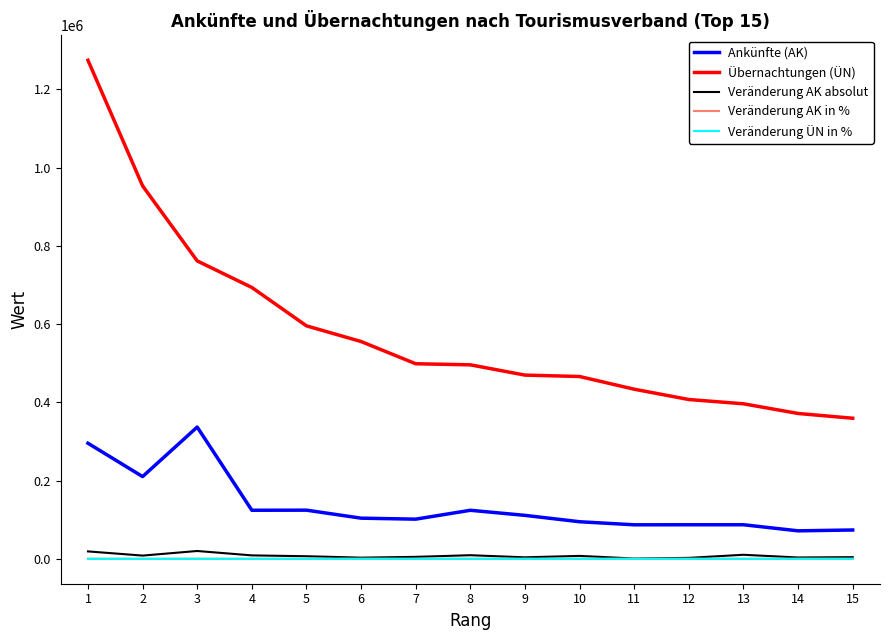

How many lines are shown in the chart?

5